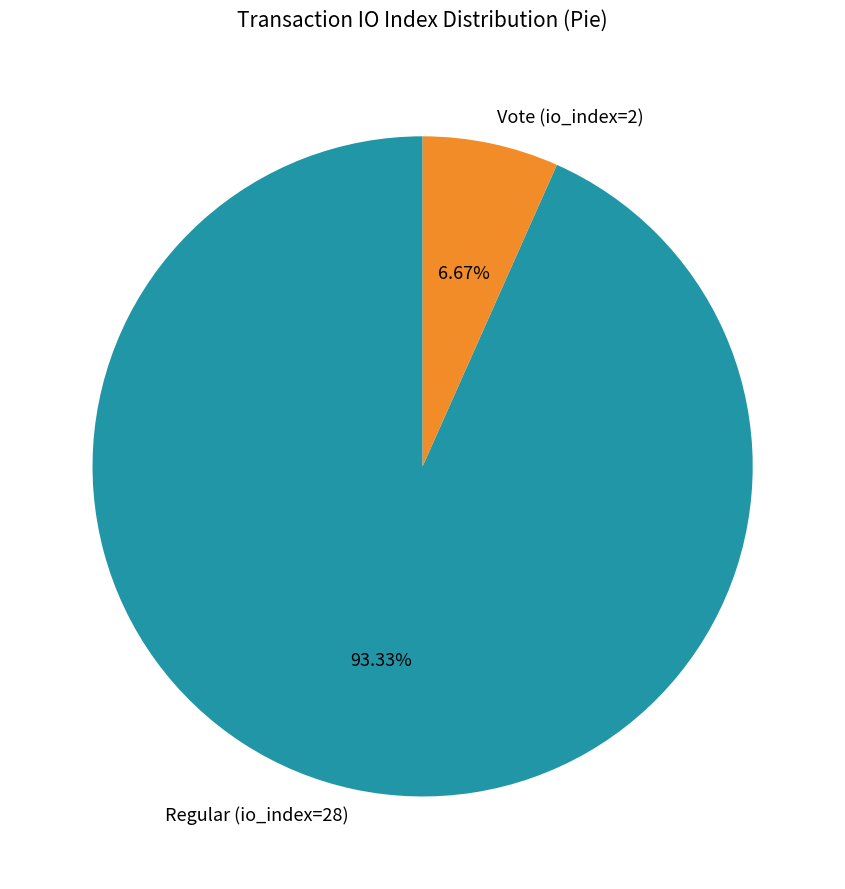

Is there a majority slice in this chart?

Yes